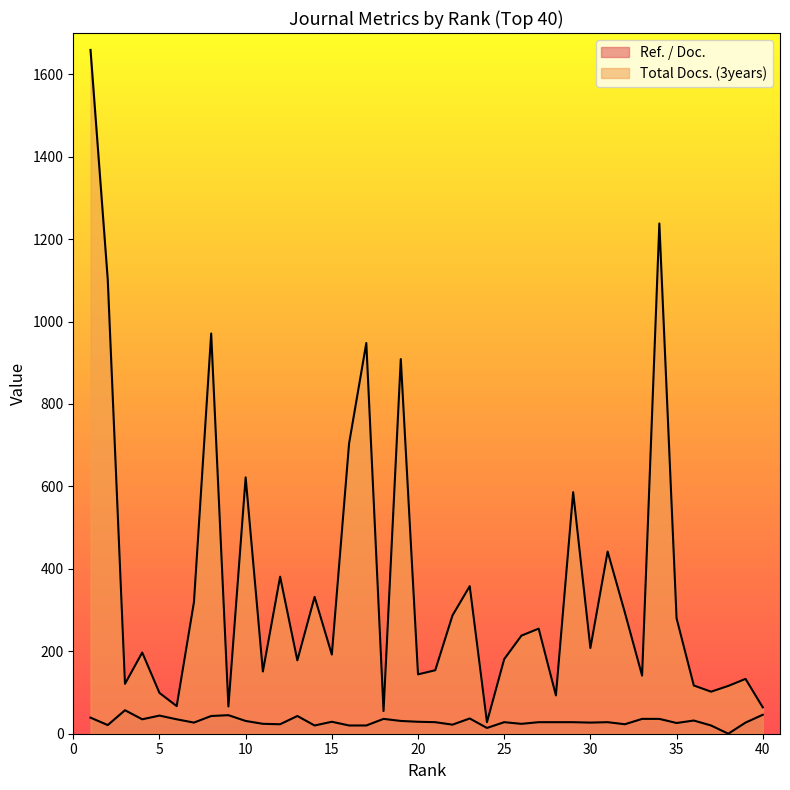

Which series has the largest total across all categories?

Total Docs. (3years)